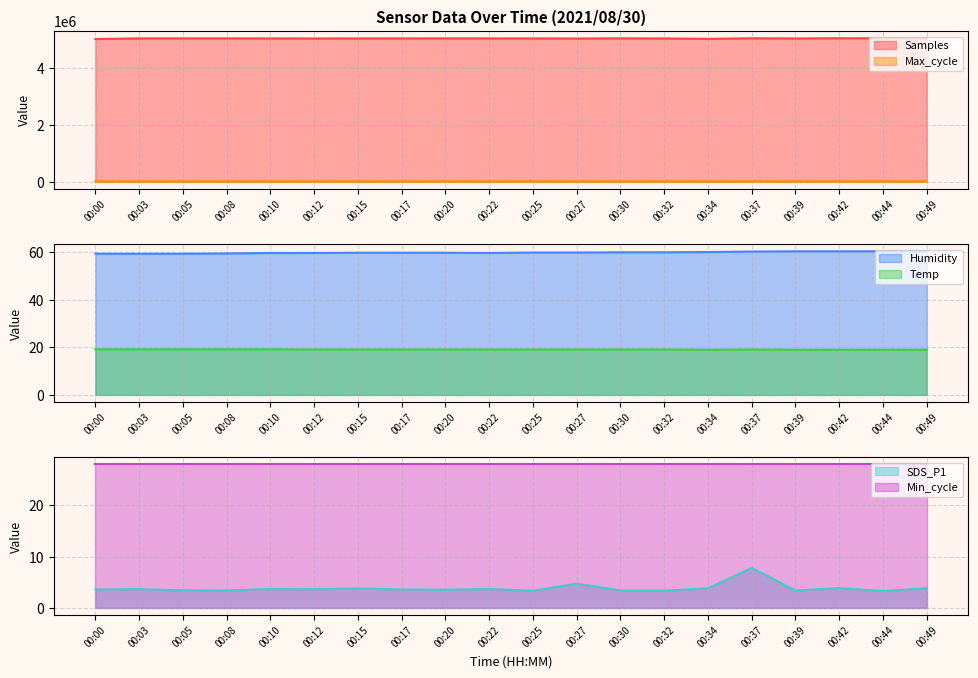

True or false: Temp and SDS_P1 intersect in this chart.

False